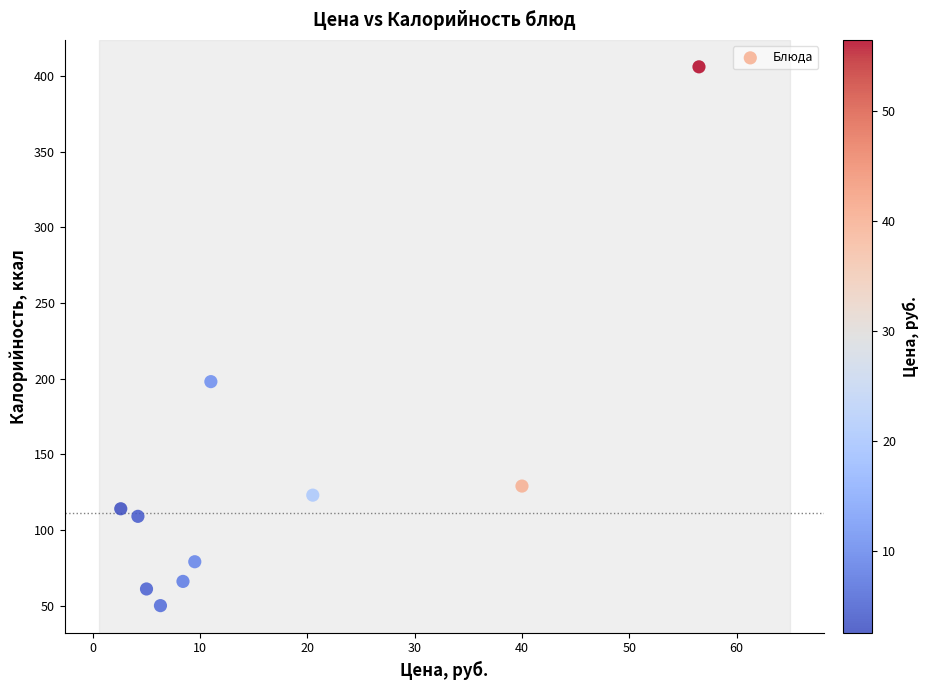

What Y value in the scatter plot is closest to 228?

198